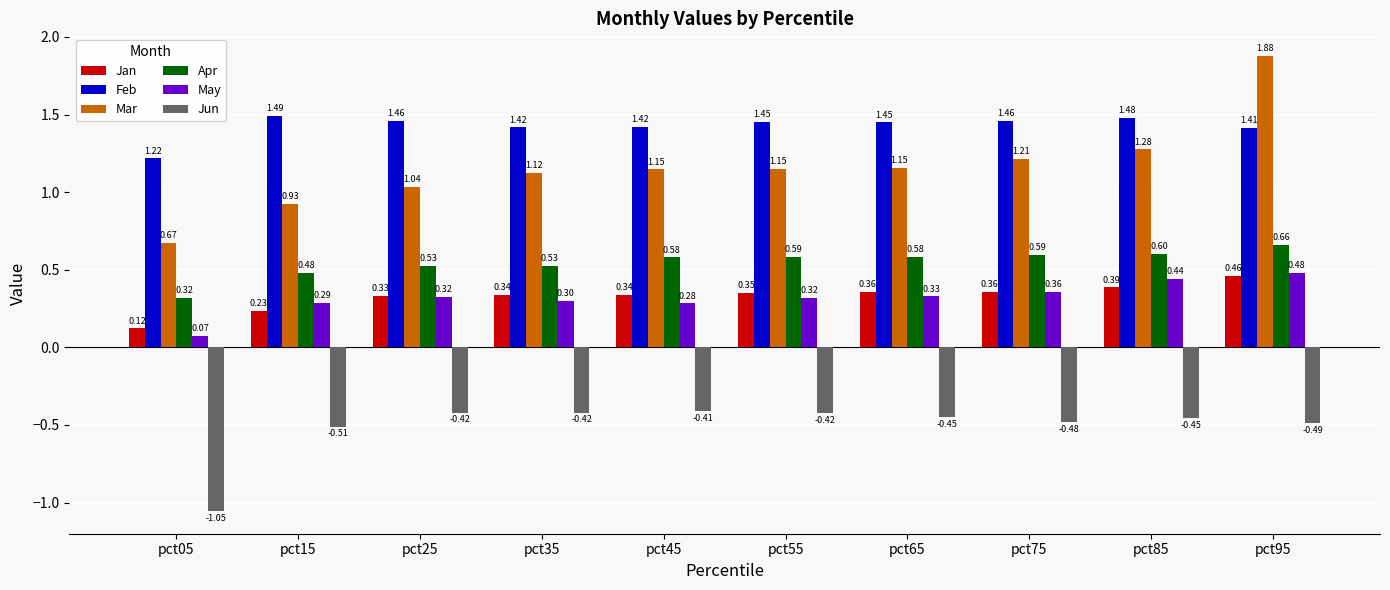

What is the value of the Apr bar at the 9th from the left?

0.6